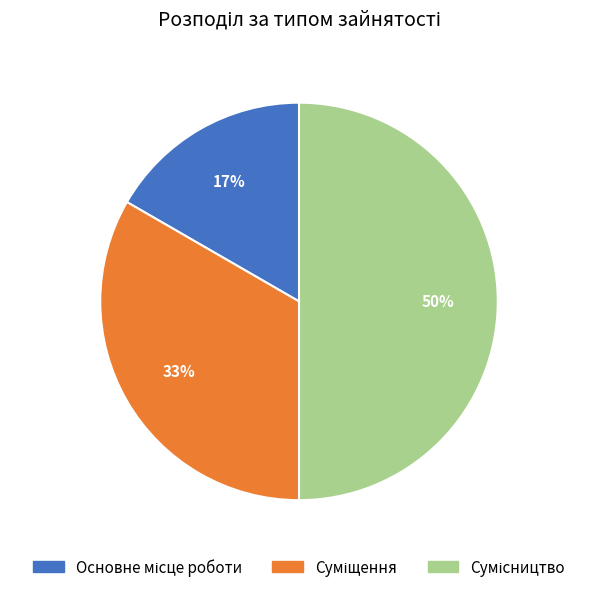

To the nearest percent, what is the average slice percentage?

33%